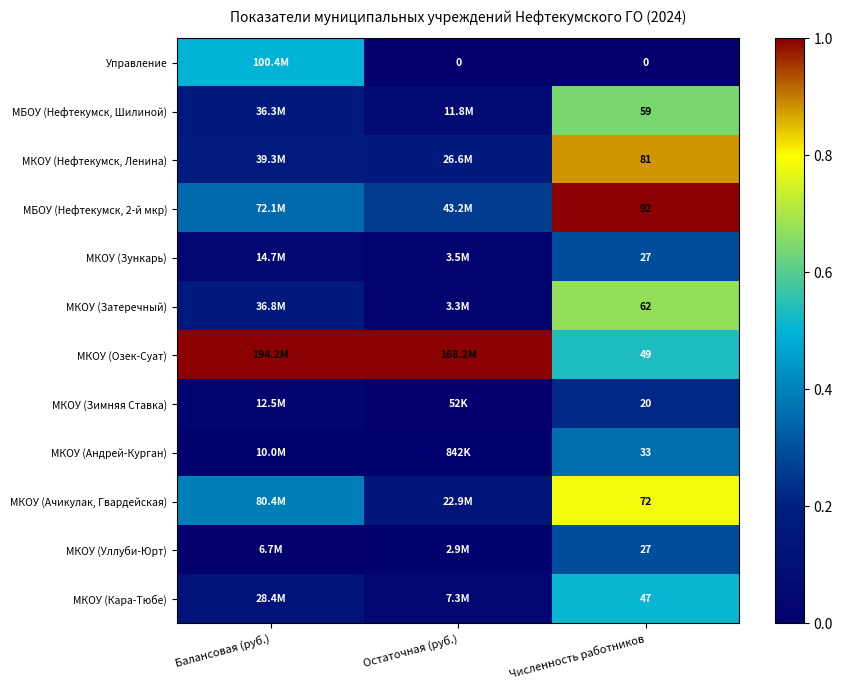

True or false: МКОУ (Кара-Тюбе) has a value of 0.5 at Численность работников.

True